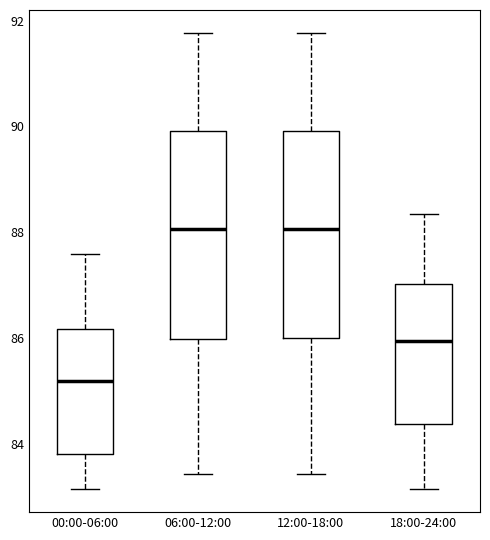

Reading left to right, transcribe this box plot: for each box, give where its median line is, the range the box spans, and where its two whiskers end, as read against the y-axis. The values are not printed on the chart, so give them approximately, as read against the axis.

00:00-06:00: median 85.2, box 83.8 to 86.2, whiskers 83.2 to 87.6
06:00-12:00: median 88.0, box 86.0 to 90.0, whiskers 83.4 to 91.8
12:00-18:00: median 88.0, box 86.0 to 90.0, whiskers 83.4 to 91.8
18:00-24:00: median 86.0, box 84.4 to 87.0, whiskers 83.2 to 88.4